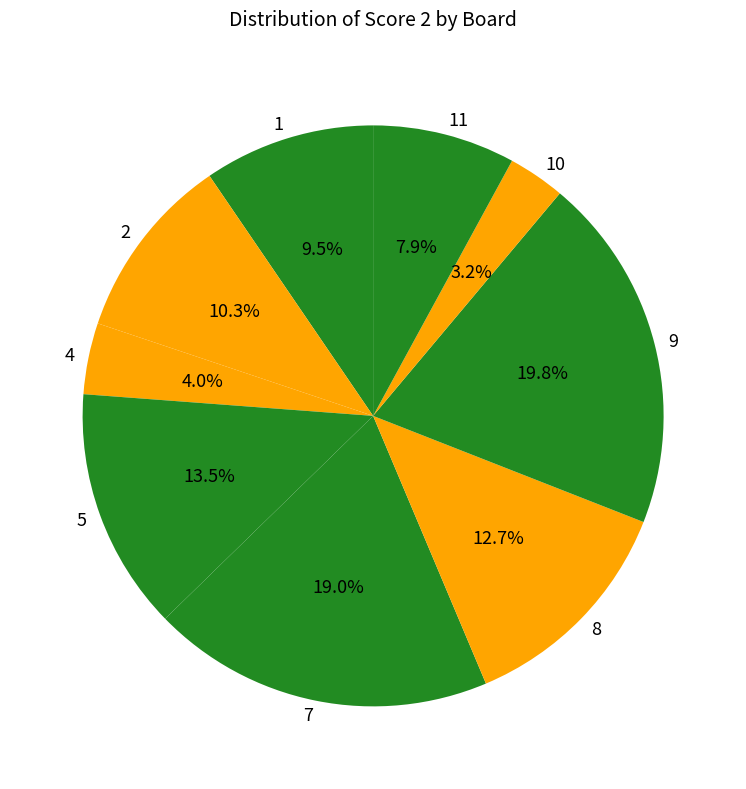

How much of the chart is everything except 8?

87.3%